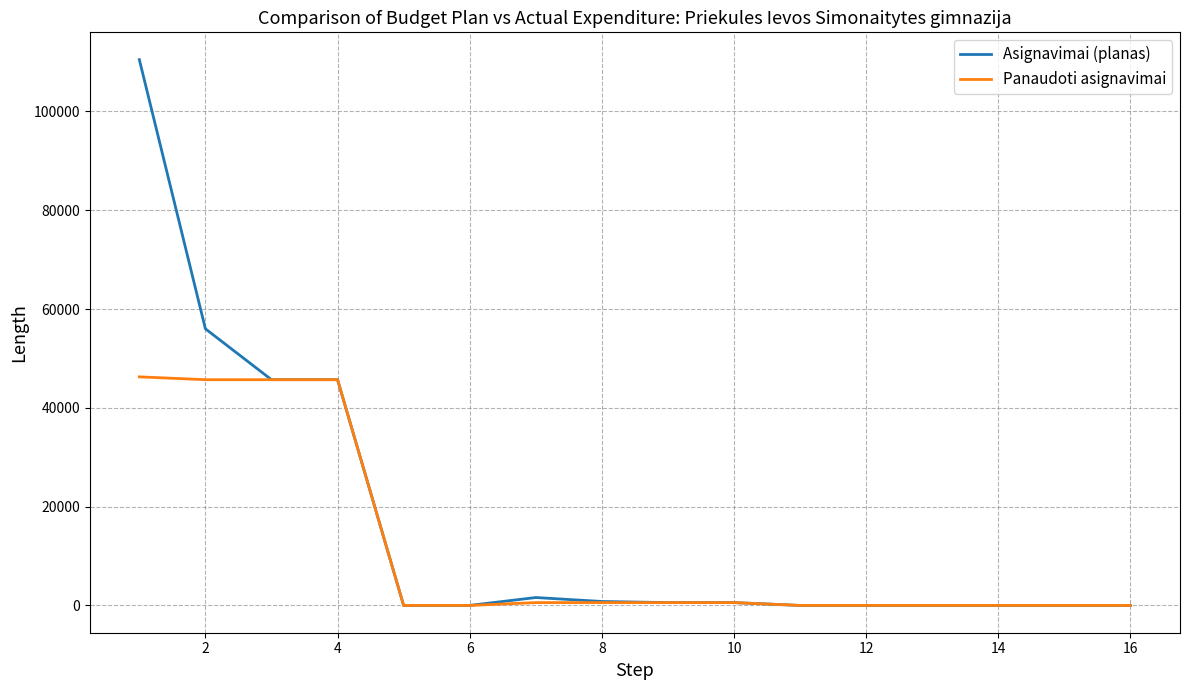

Which series has the widest spread of values?

Asignavimai (planas)